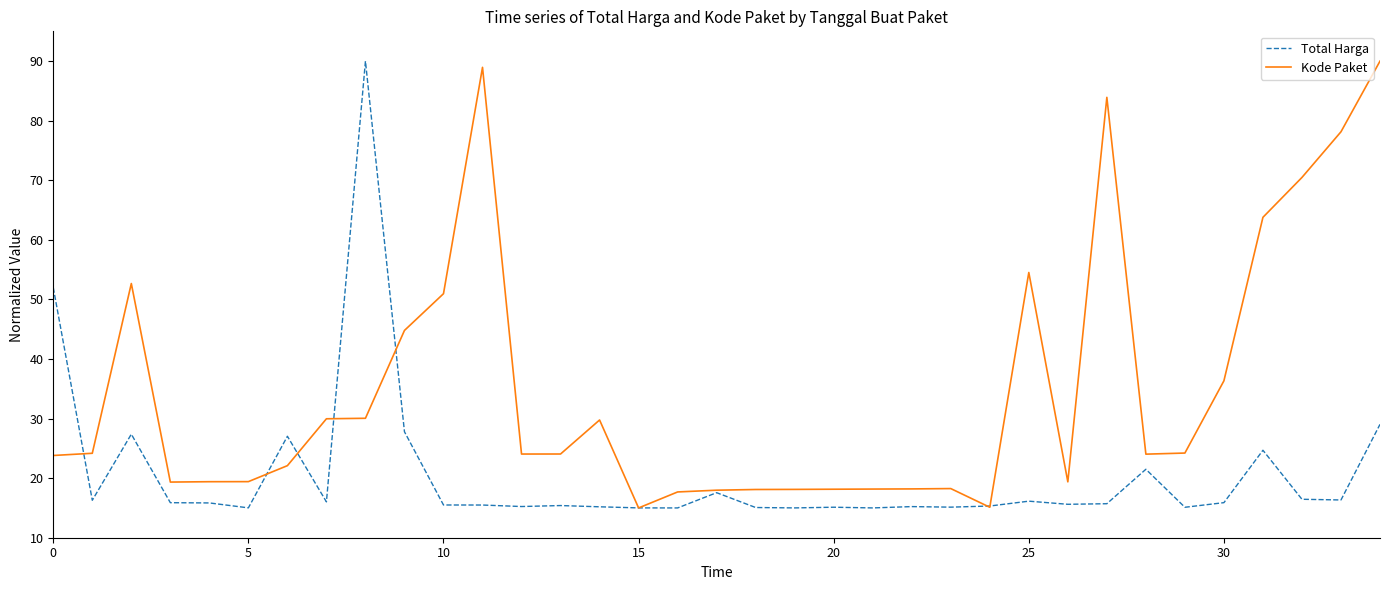

How many categories are shown in the chart?

35